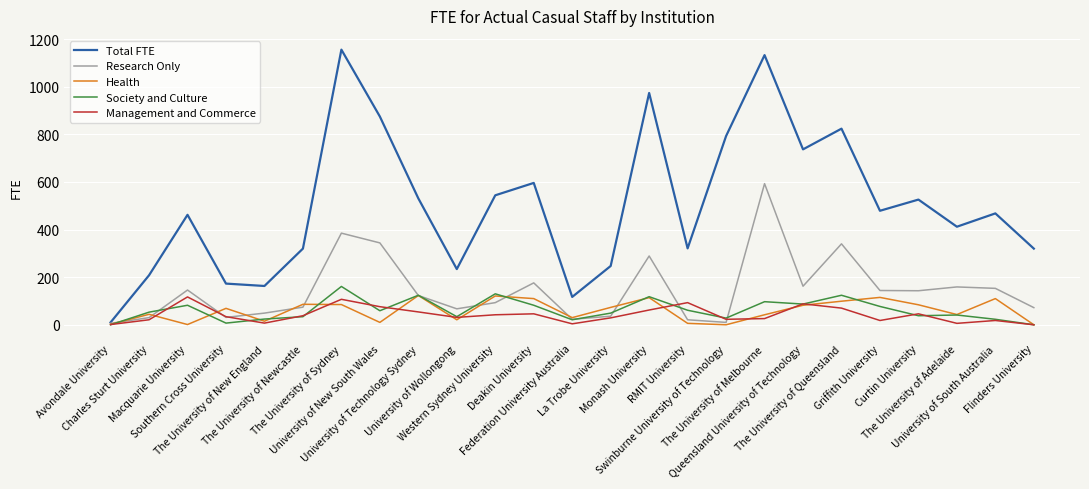

Which series has the largest range (max minus min)?

Total FTE